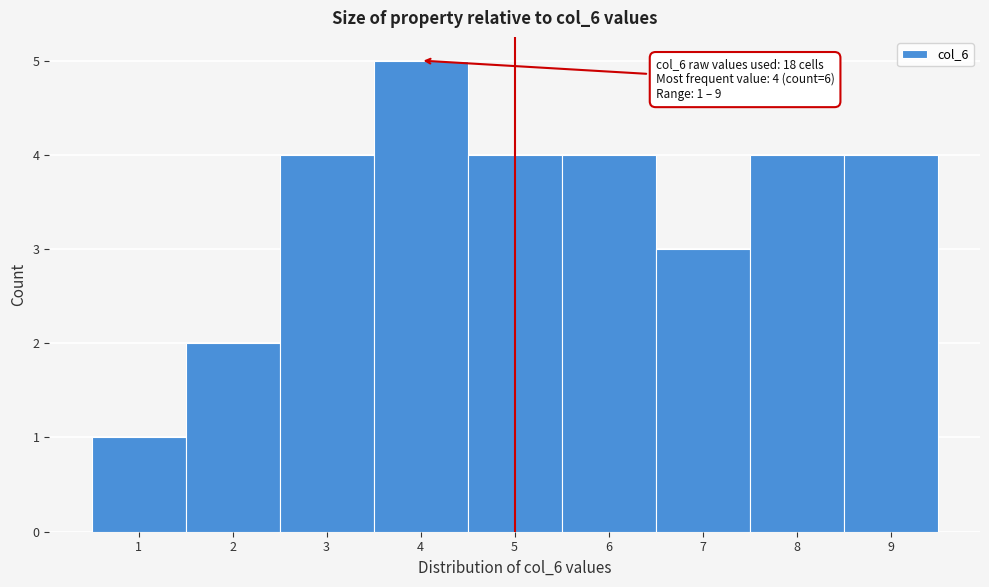

Which range on the x-axis has the tallest bar?

3.5 to 4.5